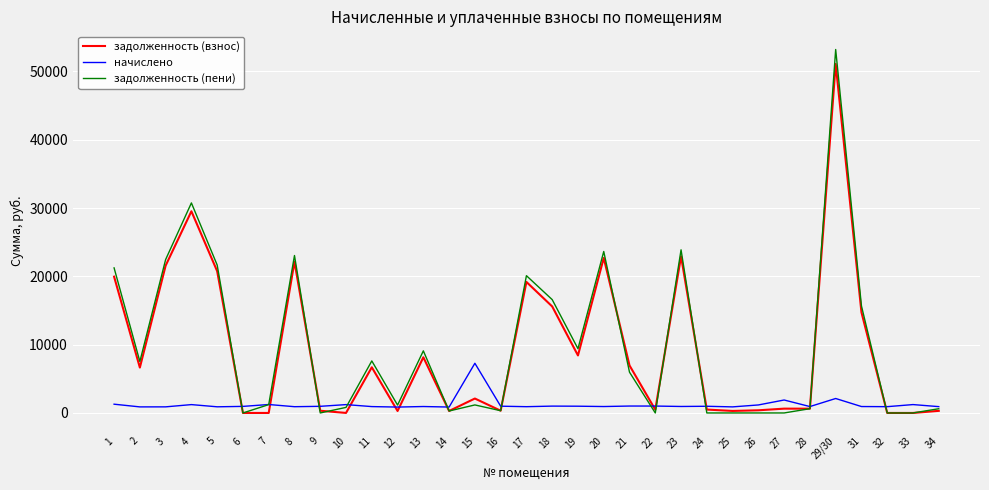

At how many categories does at least one series exceed 5625?

17